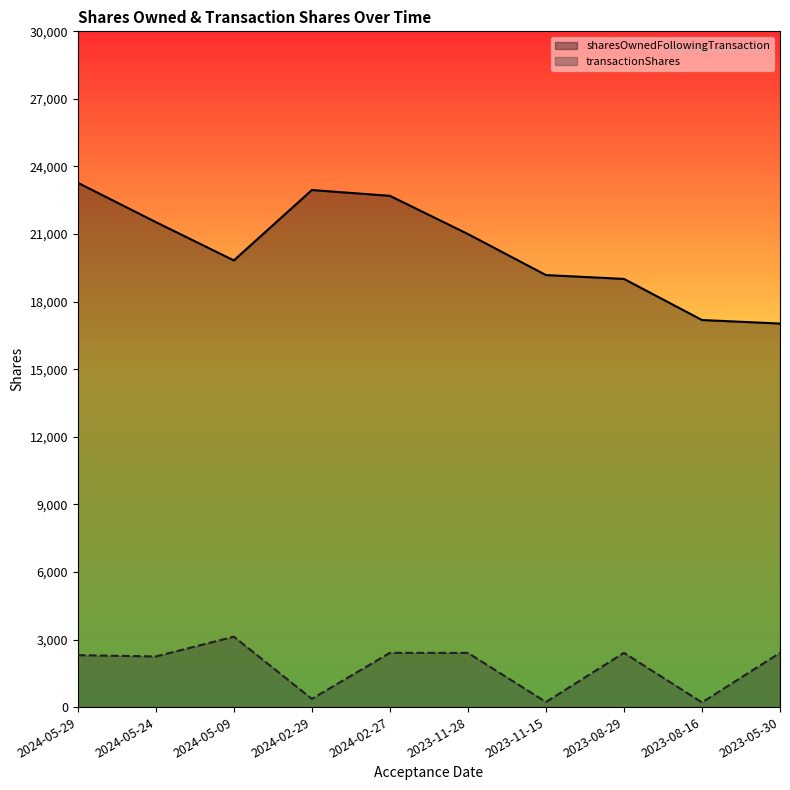

At which category does transactionShares reach its first local valley?

2024-05-24